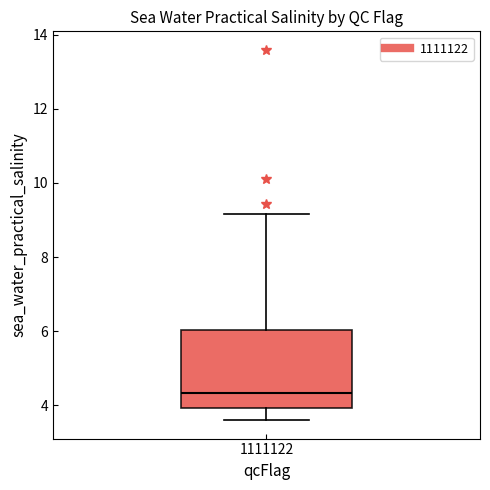

Transcribe this box plot: give where the median line is, the range the box spans, and where the two whiskers end, as read against the y-axis. The values are not printed on the chart, so give them approximately, as read against the axis.

median 4.4, box 4.0 to 6.0, whiskers 3.6 to 9.2